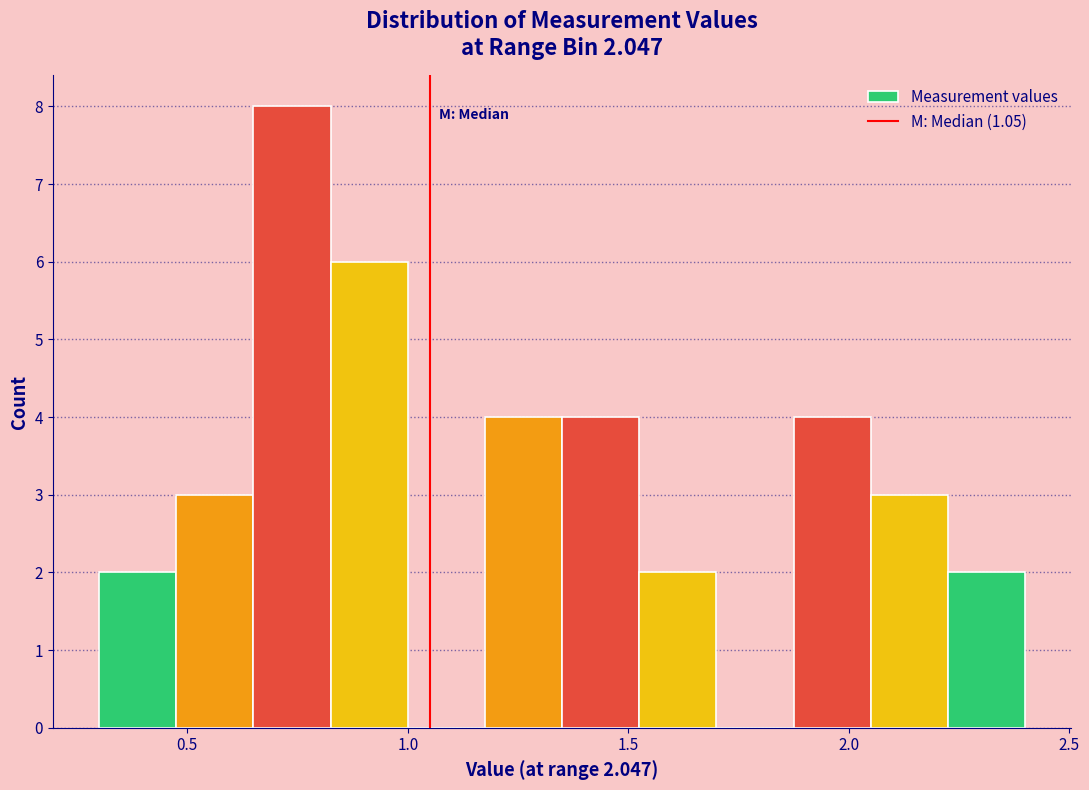

Around what value on the x-axis is the tallest bar? Give the approximate position of its centre, as read against the axis.

0.75